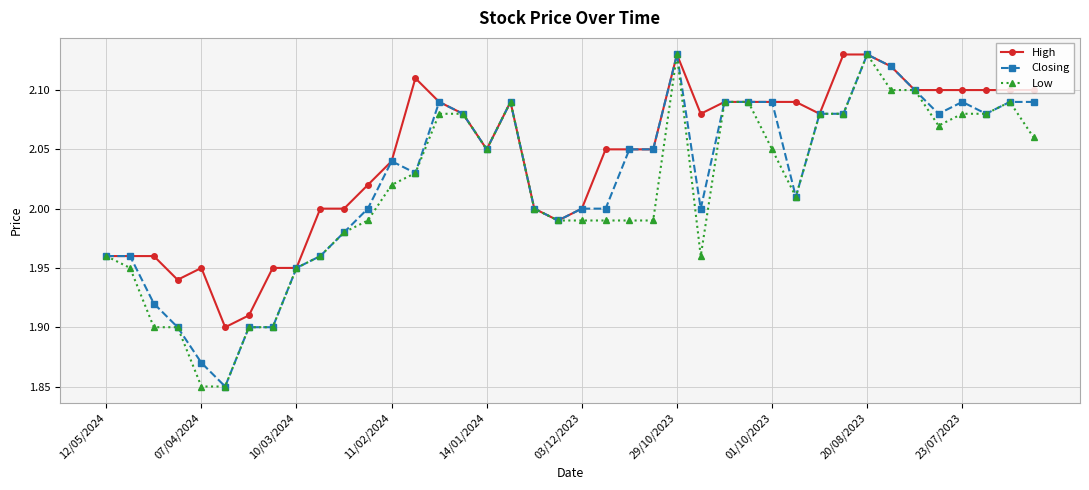

True or false: High has more than 2 points higher than both neighbors.

True